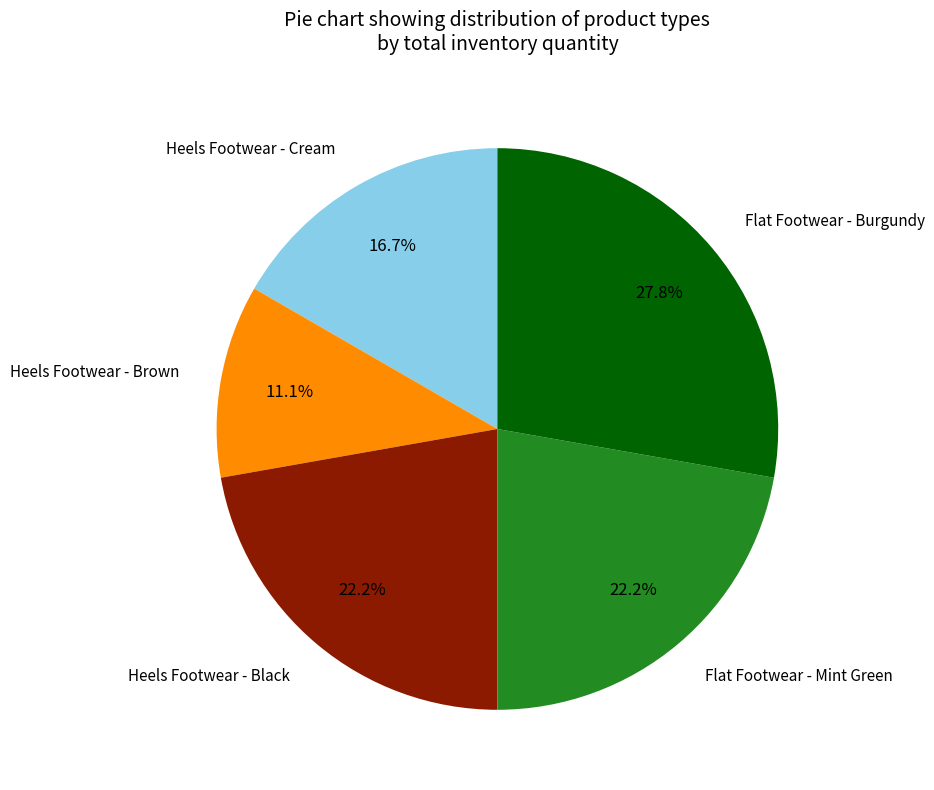

Is there a majority slice in this chart?

No